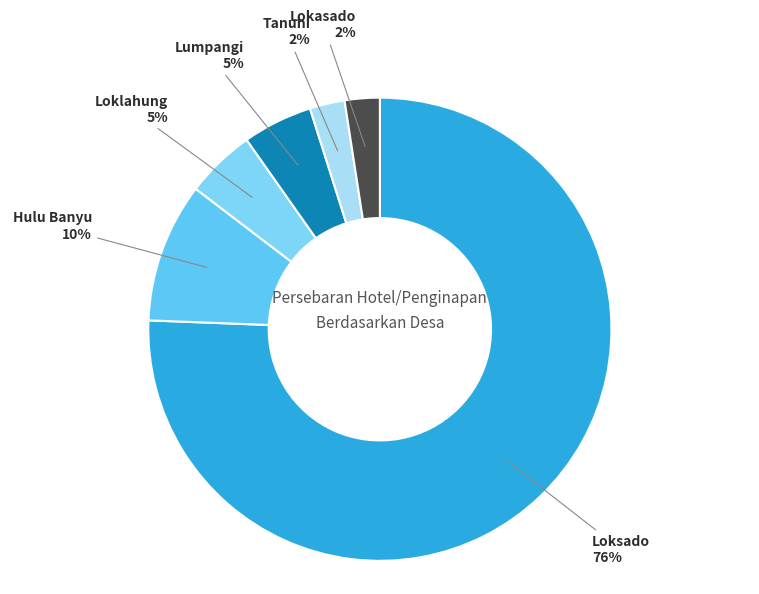

How many segments does this pie chart have?

6